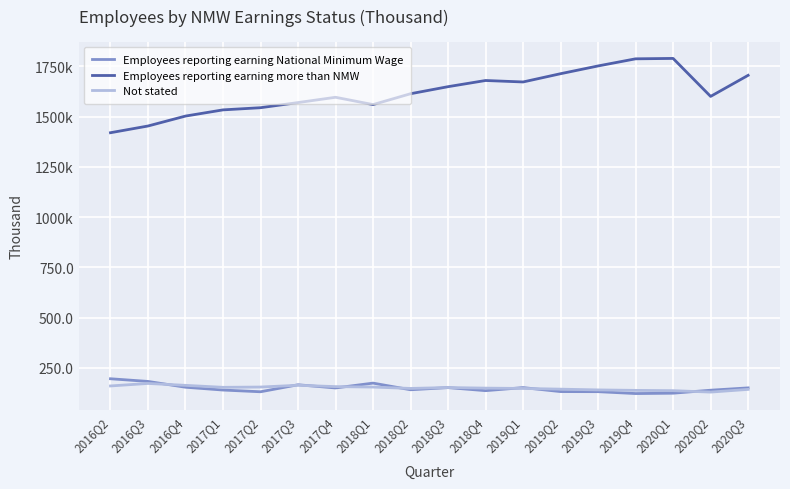

In Employees reporting earning more than NMW, how many points are lower than both neighbors (excluding endpoints)?

3